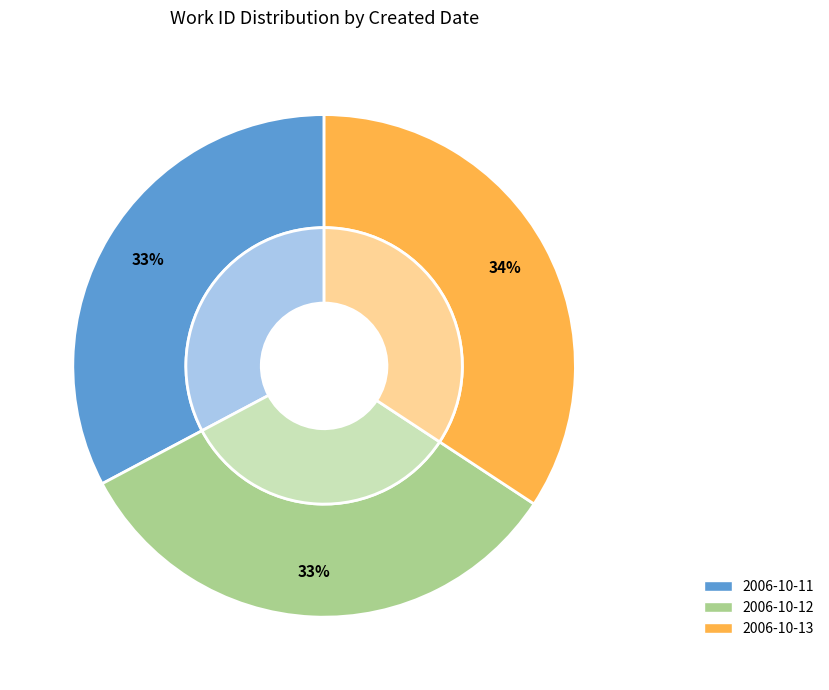

To the nearest percent, what percentage of the pie is 2006-10-13?

34%